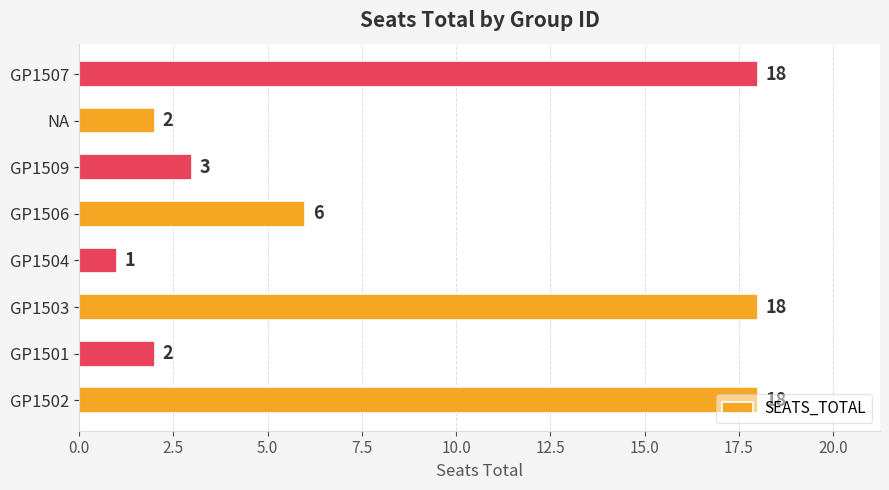

How many bars are there in total?

8